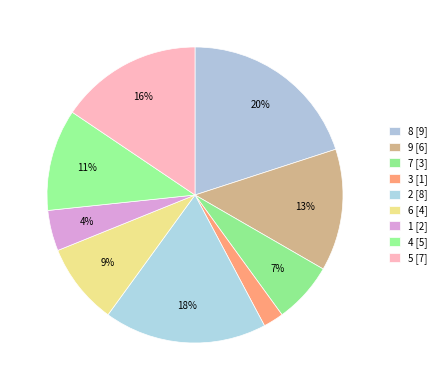

What percentage is NOT represented by 8?

80.0%